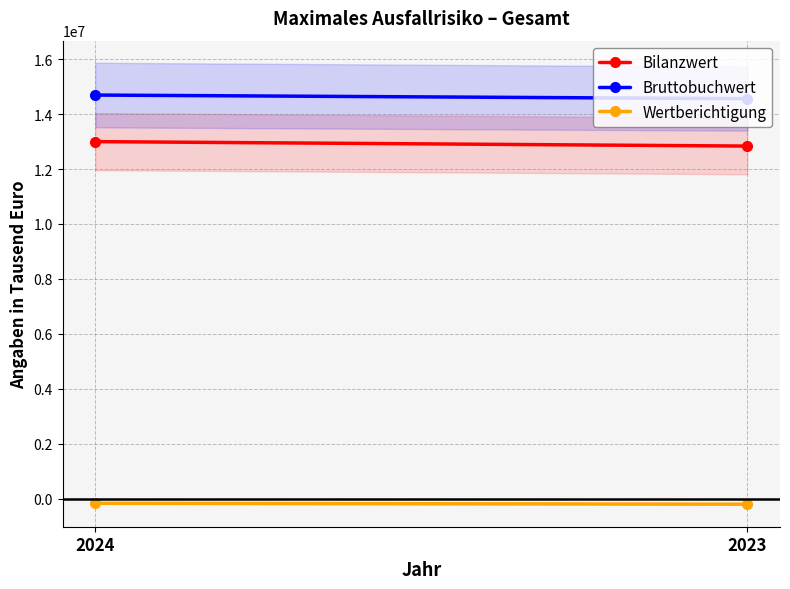

What is the difference between the maximum and minimum values in the Bruttobuchwert series?

131967